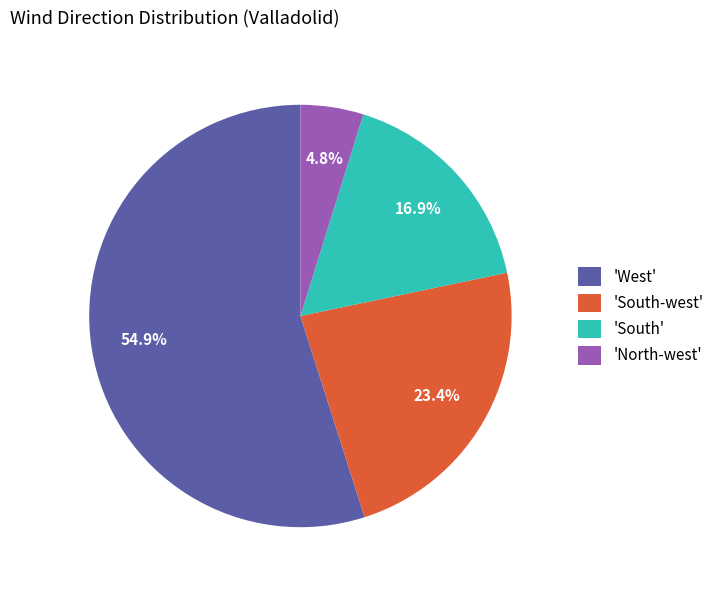

Approximately how many times larger is the value at 'South' compared to 'South-west'?

0.7